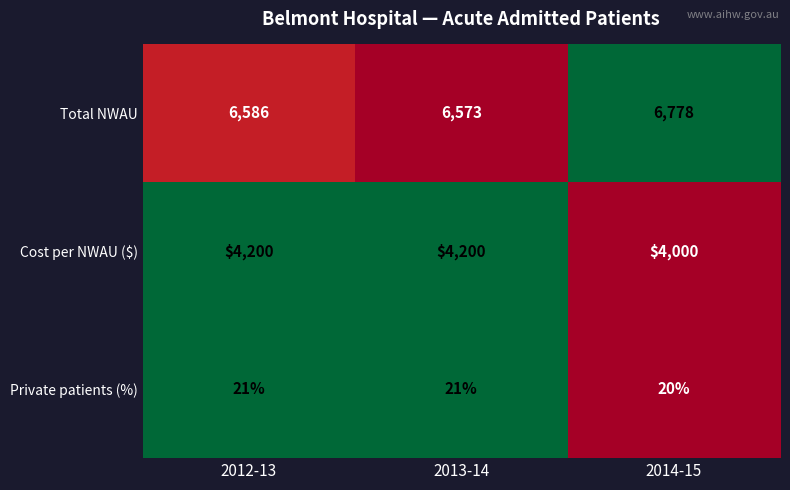

What is the greatest value displayed?

6778